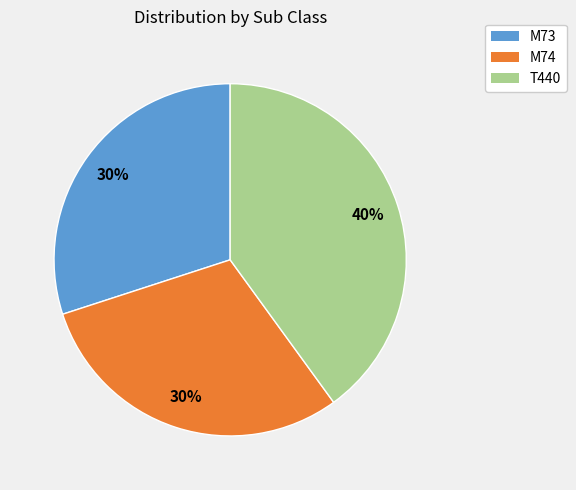

How many segments does this pie chart have?

3